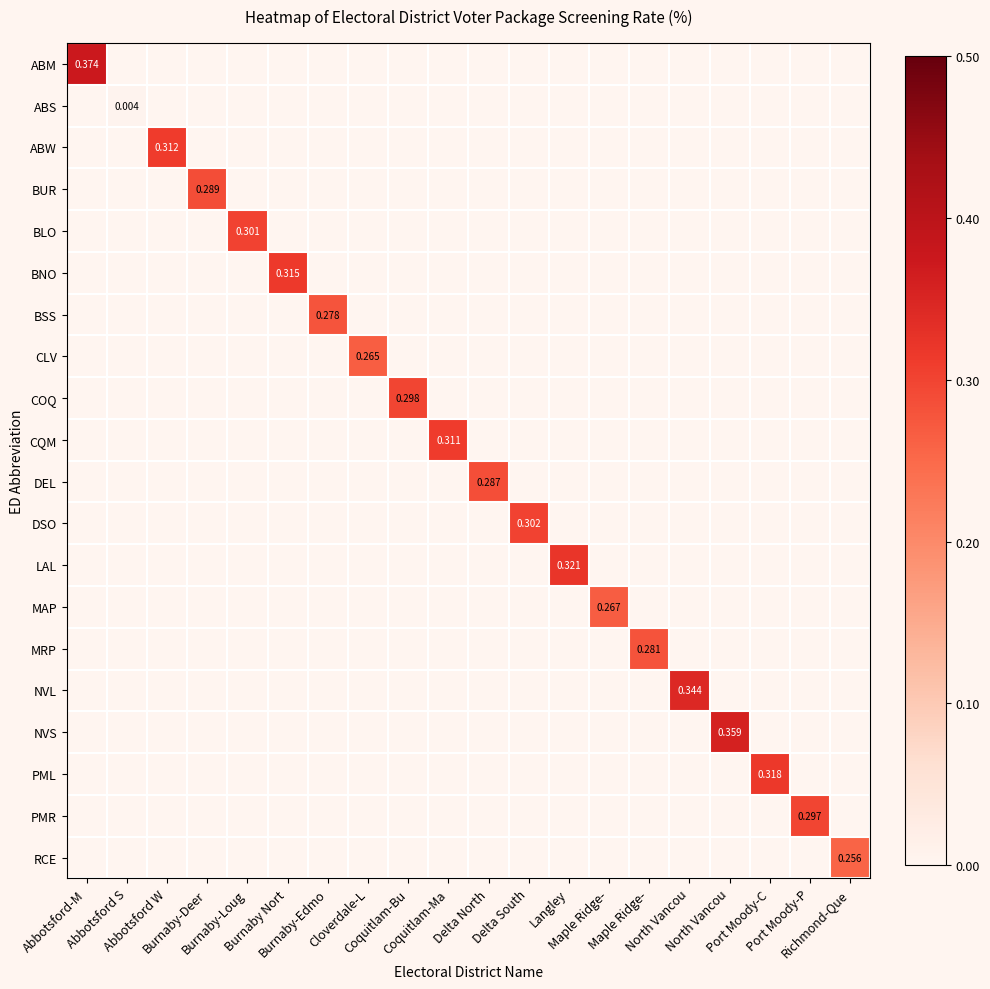

How many values in the NVL series exceed 0?

1